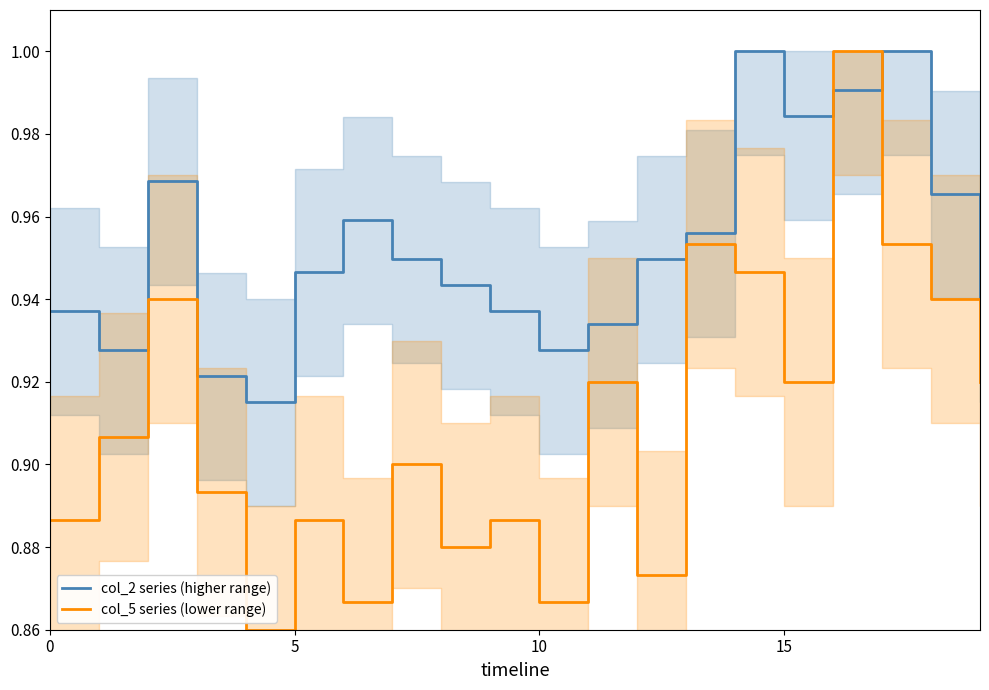

Which series ends up on top after the final intersection of col_2 series (higher range) and col_5 series (lower range)?

col_2 series (higher range)